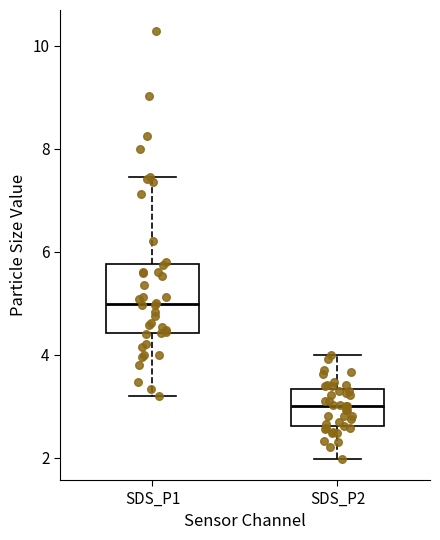

Reading left to right, read every box against the y-axis: the position of its median line, the range the box covers, and the ends of its whiskers. The values are not printed on the chart, so give them approximately, as read against the axis.

SDS_P1: median 5.0, box 4.4 to 5.8, whiskers 3.2 to 7.4
SDS_P2: median 3.0, box 2.6 to 3.4, whiskers 2.0 to 4.0